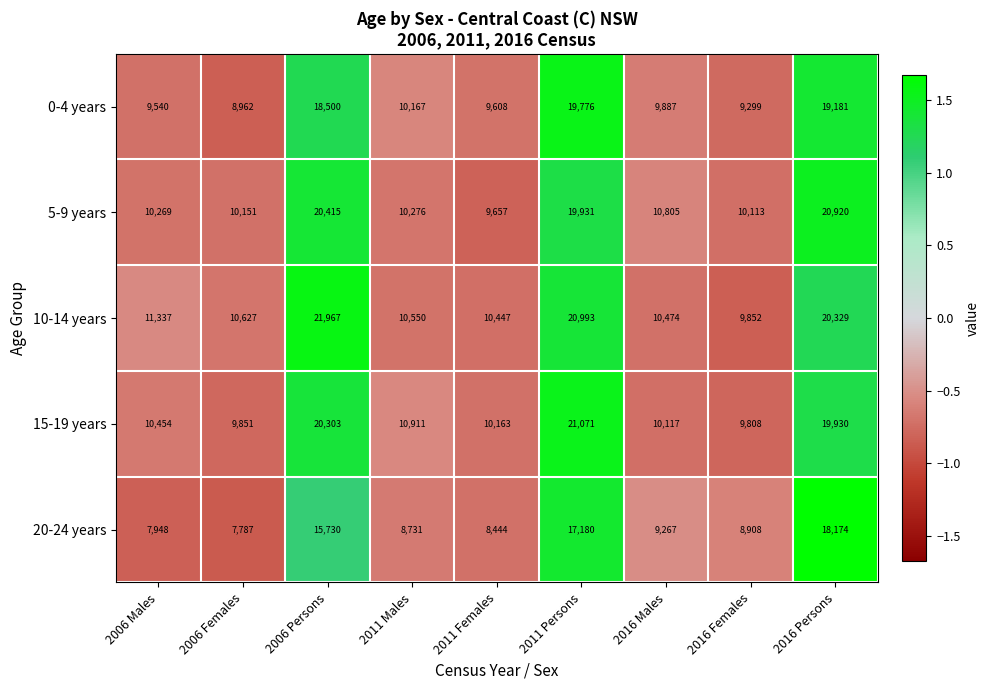

At which category is the sum across all series the highest?

2011 Persons